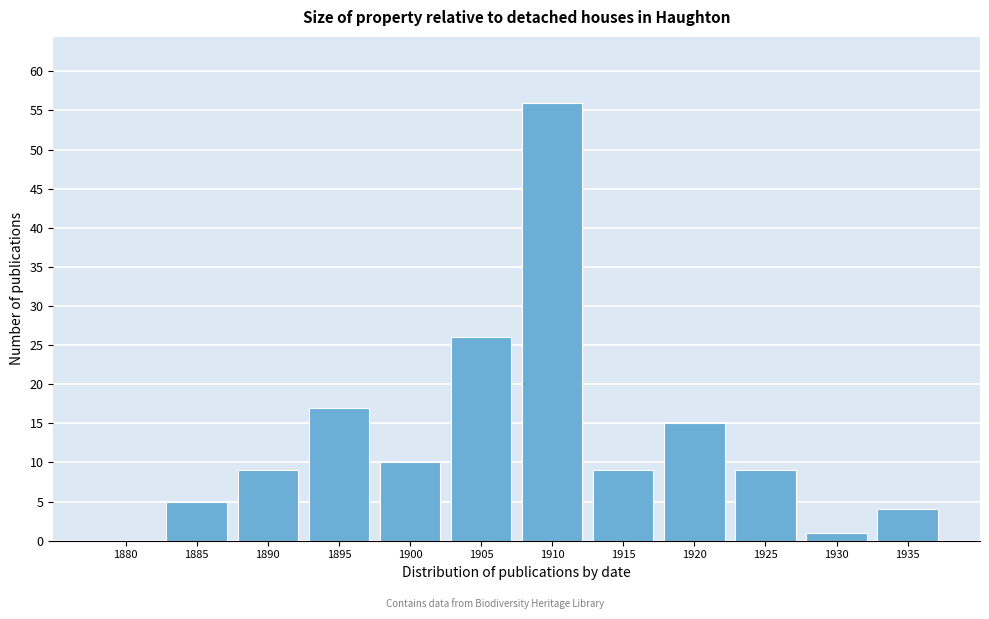

Reading left to right, list all the values displayed in this chart.

1880=0	1885=5	1890=9	1895=17	1900=10	1905=26	1910=56	1915=9	1920=15	1925=9	1930=1	1935=4